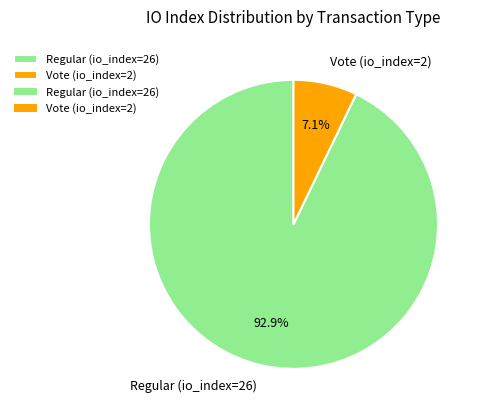

True or false: Vote (io_index=2) accounts for 7% of the total.

True